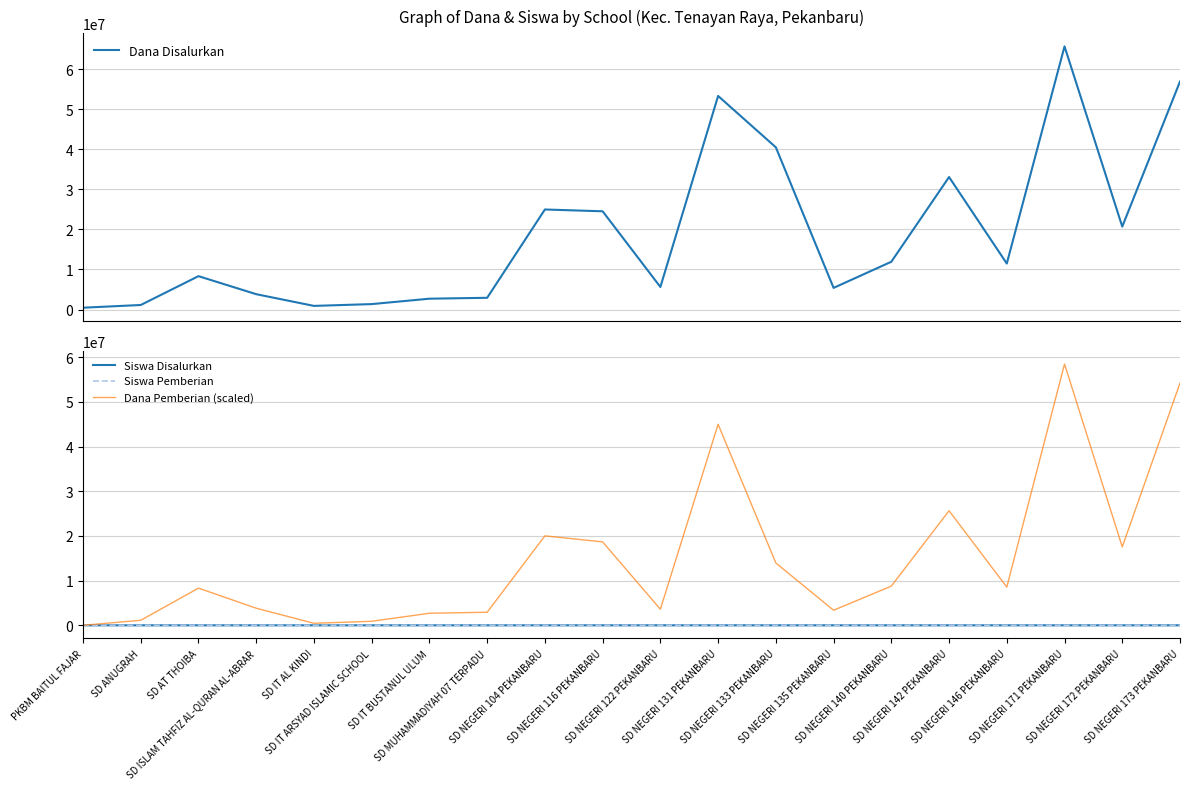

Does the chart display data point markers on the line(s)?

No